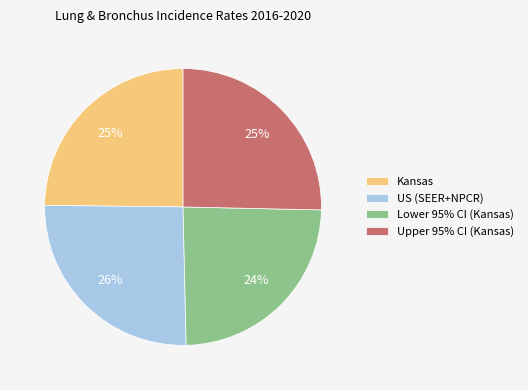

To the nearest percent, what is the average slice percentage?

25%